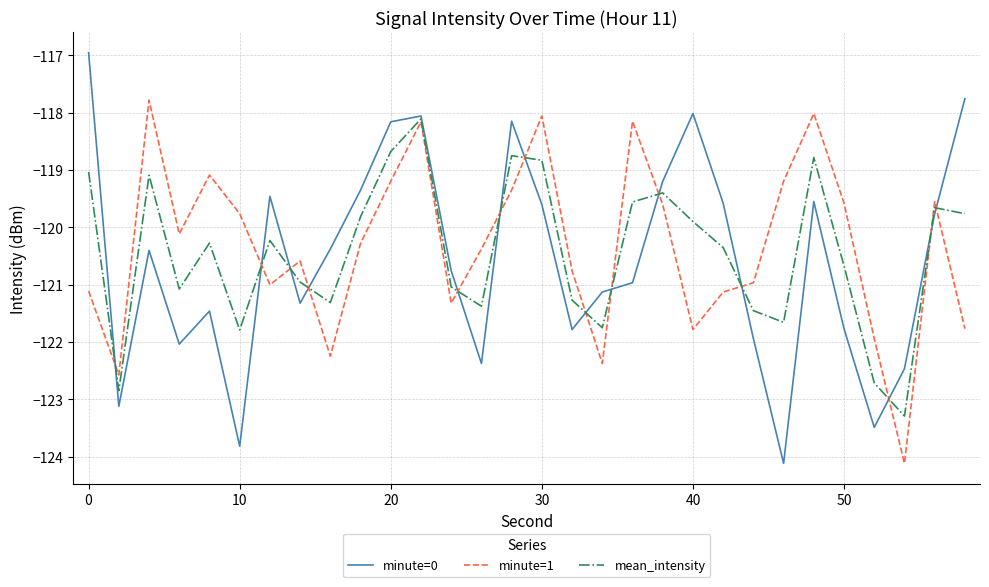

List the series in order of their peak value, lowest first.

mean_intensity, minute=1, minute=0